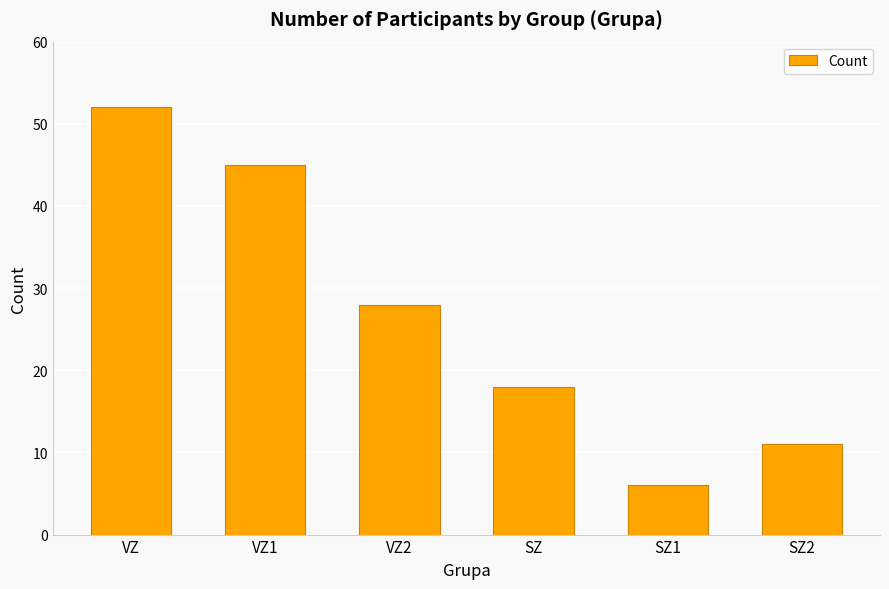

Rank the categories by value from highest to lowest.

VZ, VZ1, VZ2, SZ, SZ2, SZ1